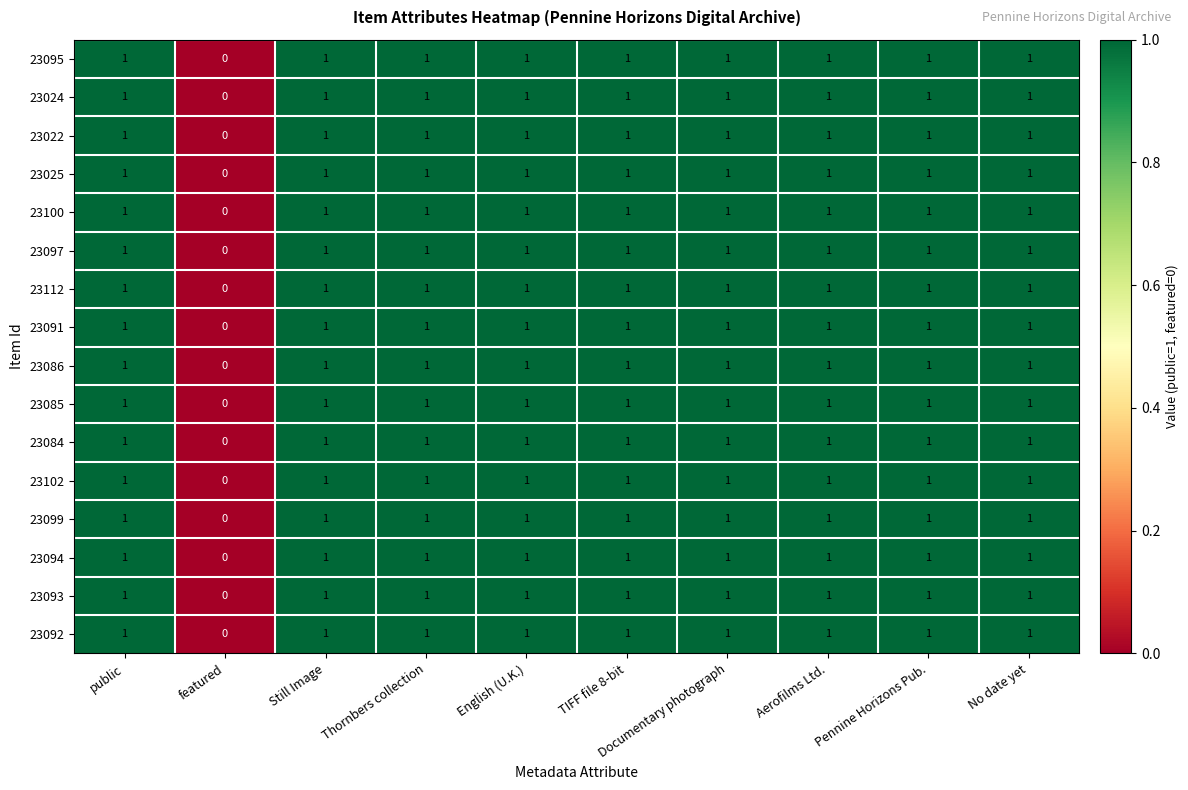

The 23097 series shows 1 at English (U.K.). True or false?

True